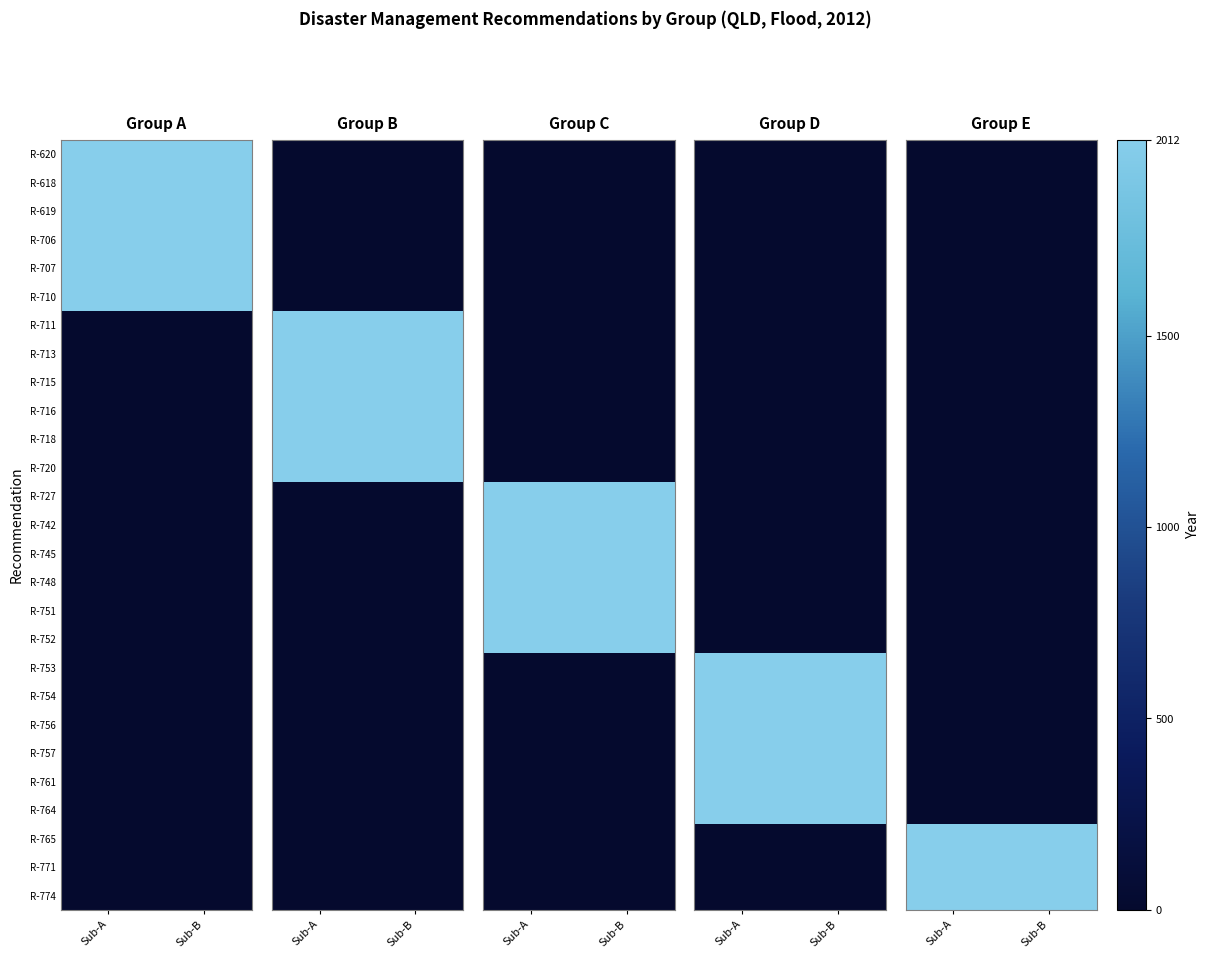

Rank the series by their maximum value, from lowest to highest.

R-620, R-618, R-619, R-706, R-707, R-710, R-711, R-713, R-715, R-716, R-718, R-720, R-727, R-742, R-745, R-748, R-751, R-752, R-753, R-754, R-756, R-757, R-761, R-764, R-765, R-771, R-774